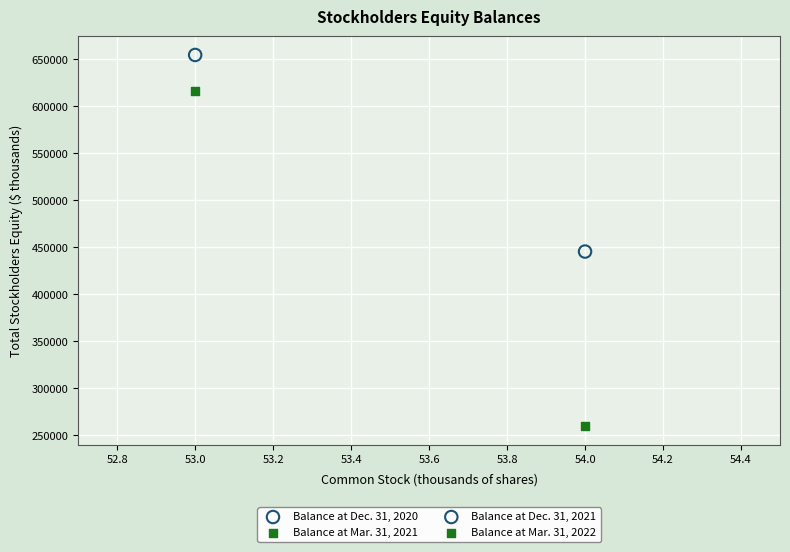

What are all the series names shown in the legend?

Balance at Dec. 31, 2020, Balance at Mar. 31, 2021, Balance at Dec. 31, 2021, Balance at Mar. 31, 2022